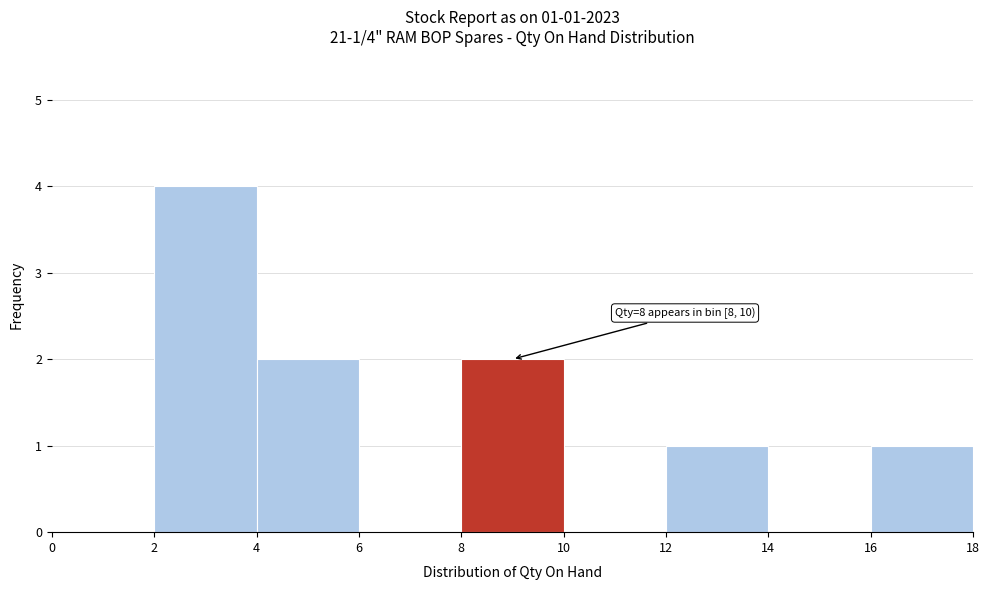

Over which range of the x-axis is the bar tallest?

2 to 4